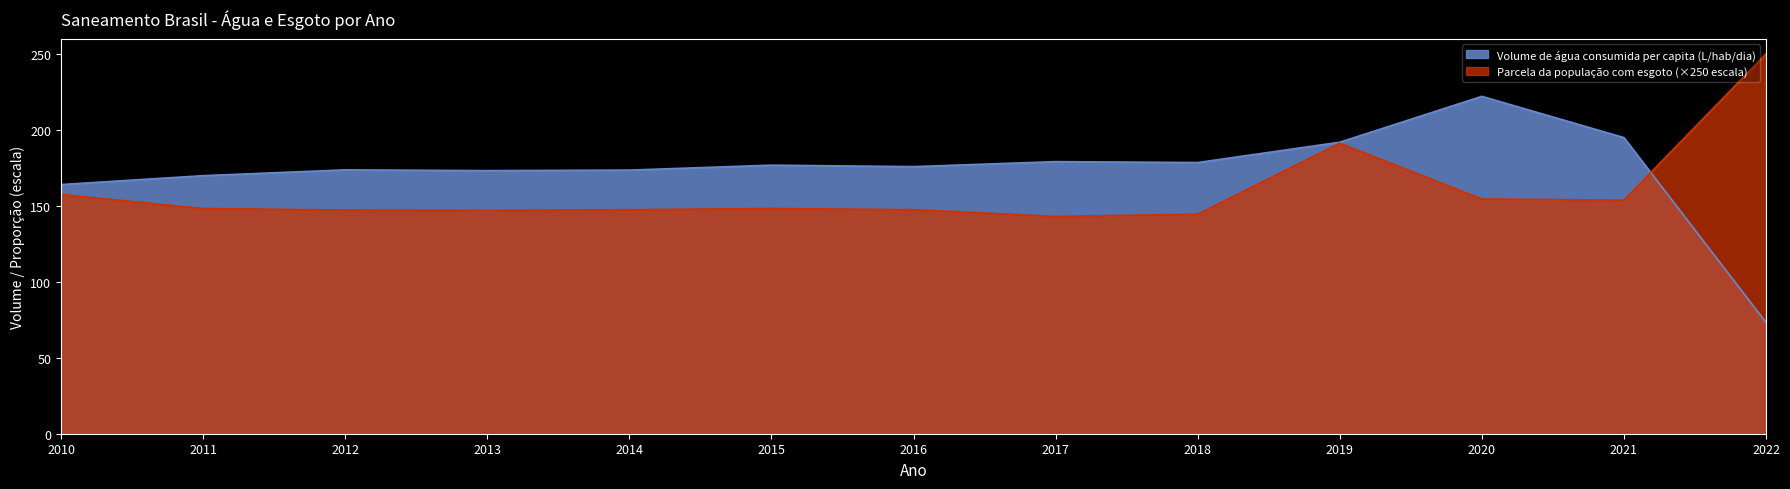

How many lines are shown in the chart?

2